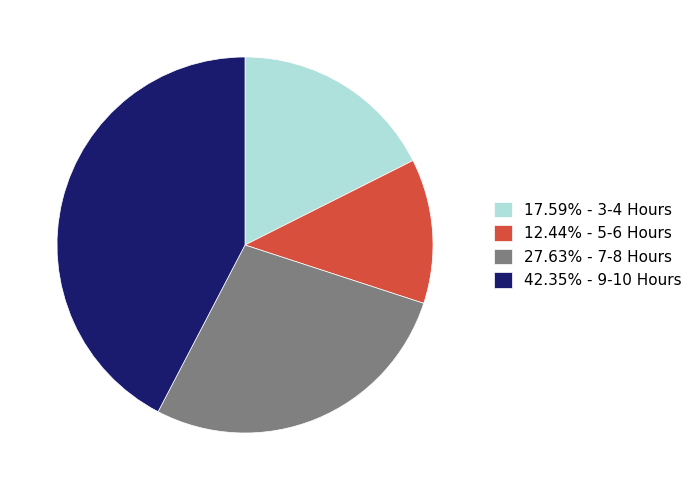

Combined, do 12.44% - 5-6 Hours and 42.35% - 9-10 Hours account for over 50%?

Yes